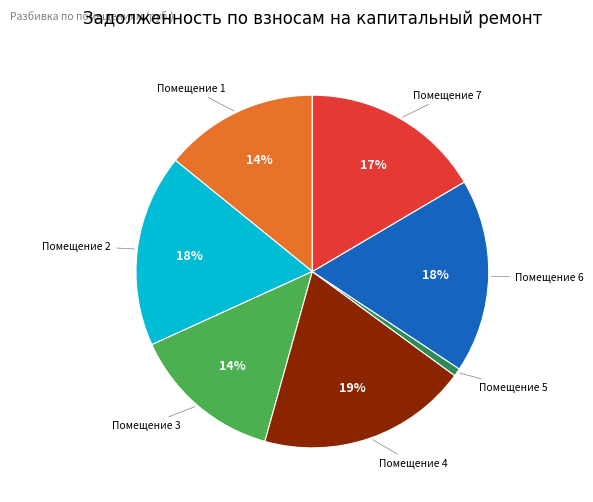

Is there a majority slice in this chart?

No